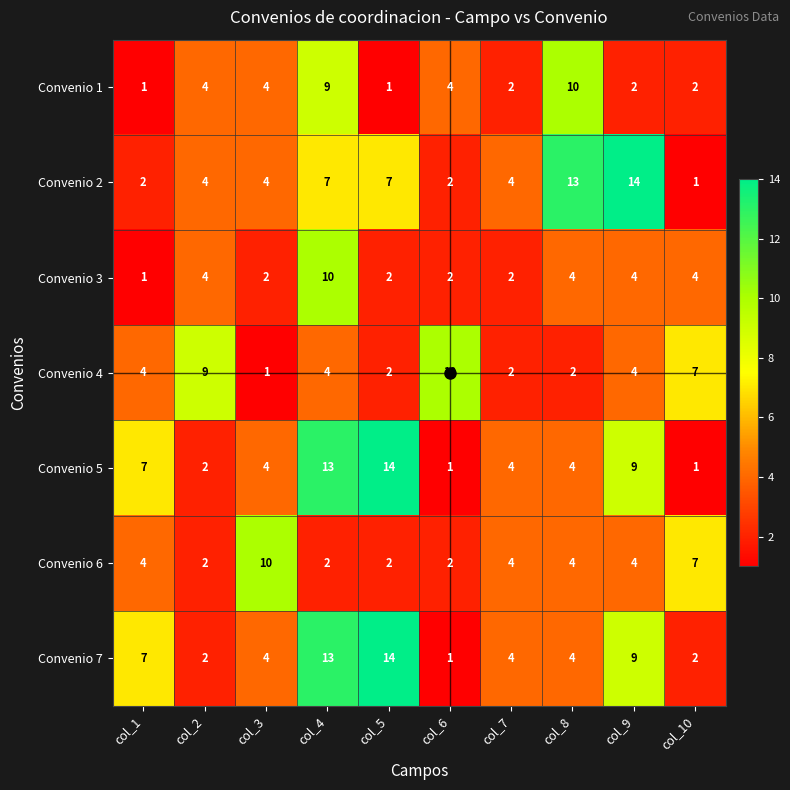

Between col_7 and col_10, which series saw the biggest shift?

Convenio 4